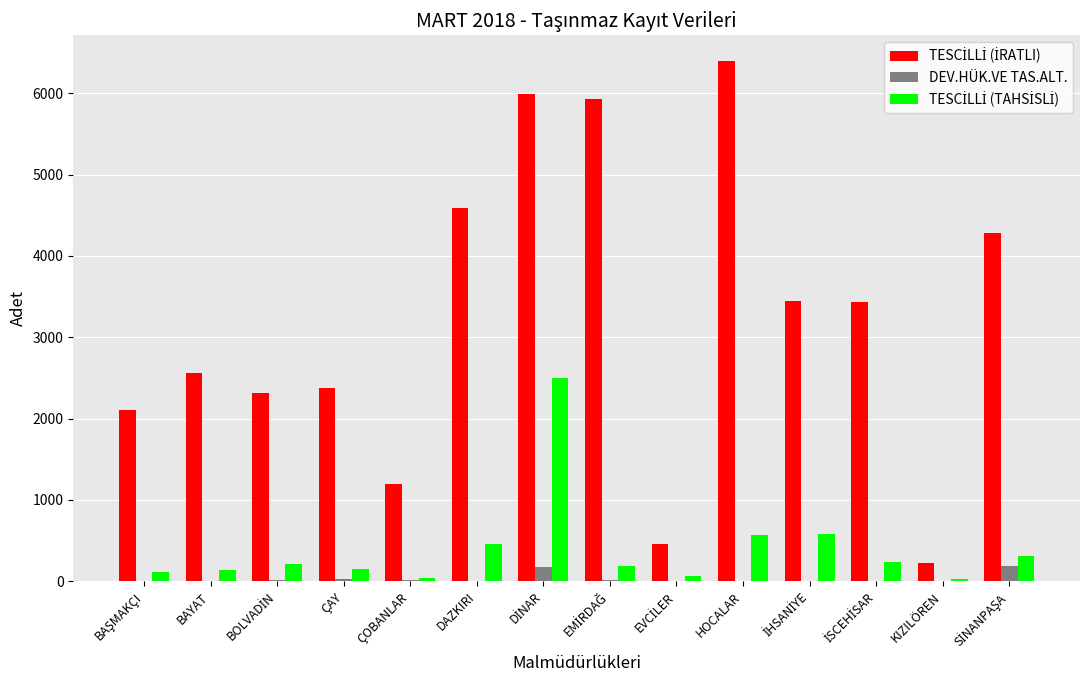

What is the maximum value shown in the chart?

6394